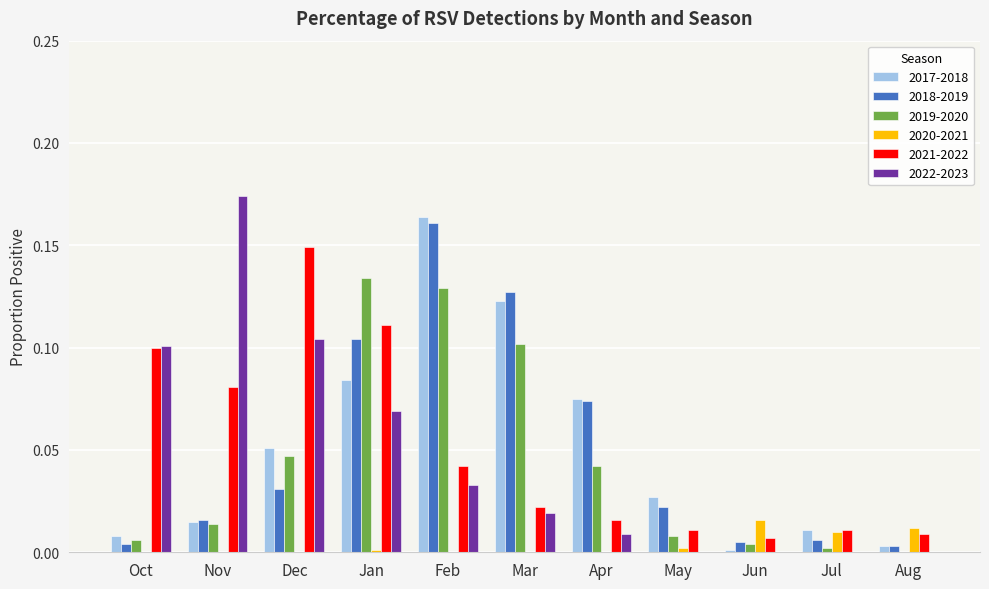

Is it true that 2022-2023 equals 0.0 at Aug?

True